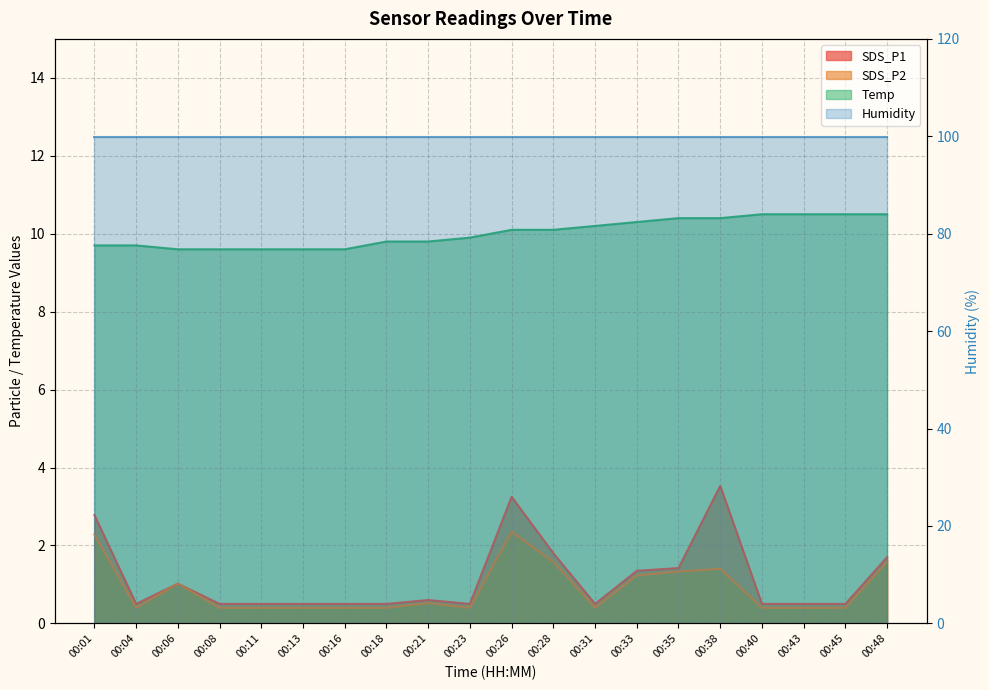

At which category is the sum across all series the highest?

00:26